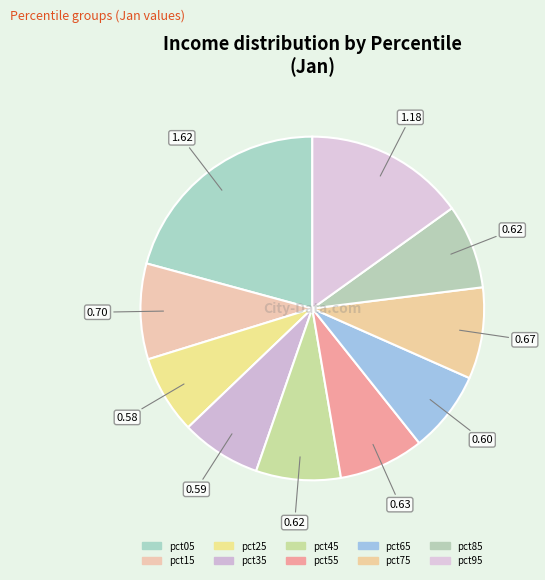

Do pct05 and pct15 together represent more than half of the pie?

No